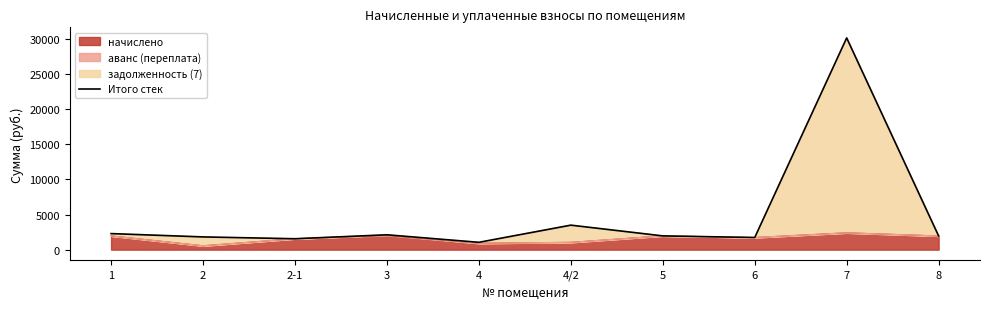

What position from the left is 2?

2